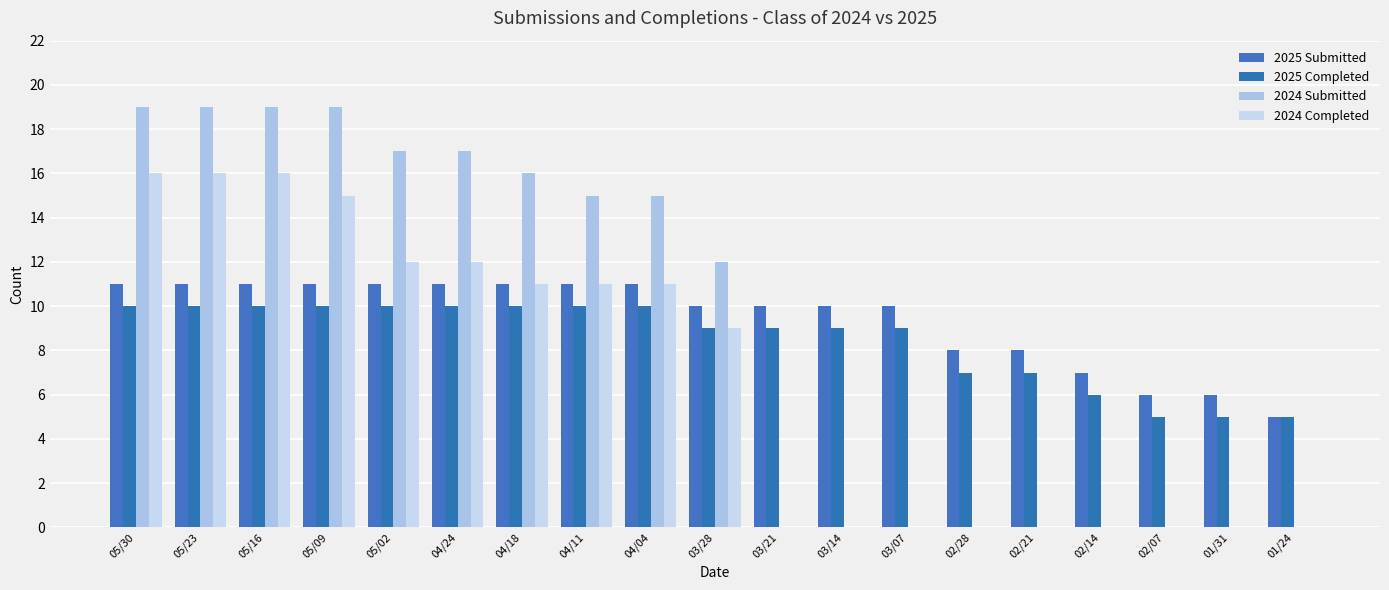

What is the average value of the 2025 Submitted series?

9